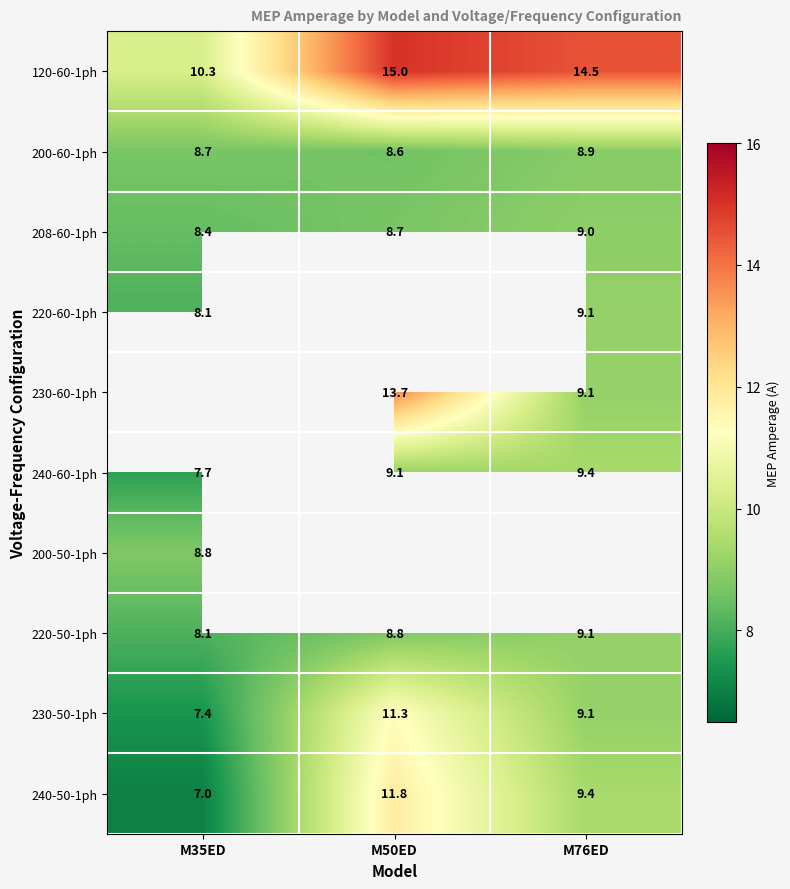

What is the smallest value displayed?

7.0